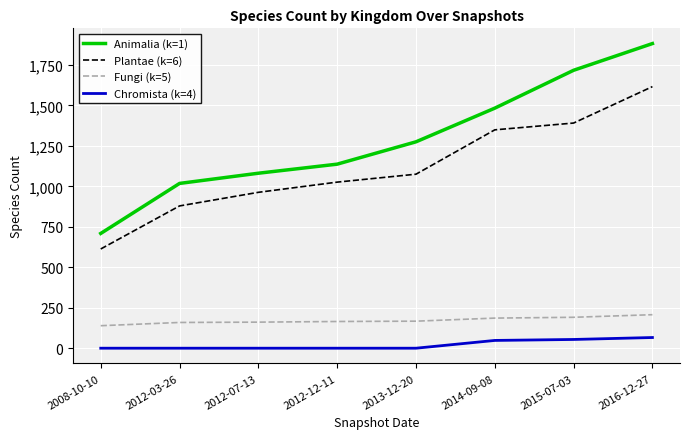

Is the value of Plantae (k=6) at 2012-03-26 greater than the value of Animalia (k=1) at 2016-12-27?

No